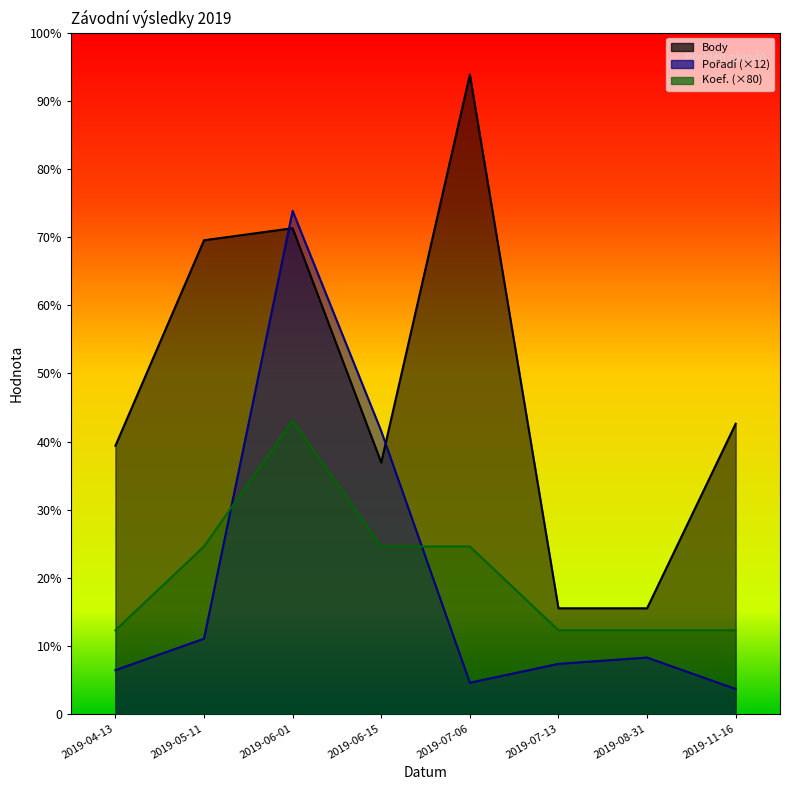

Which series has the largest total across all categories?

Body